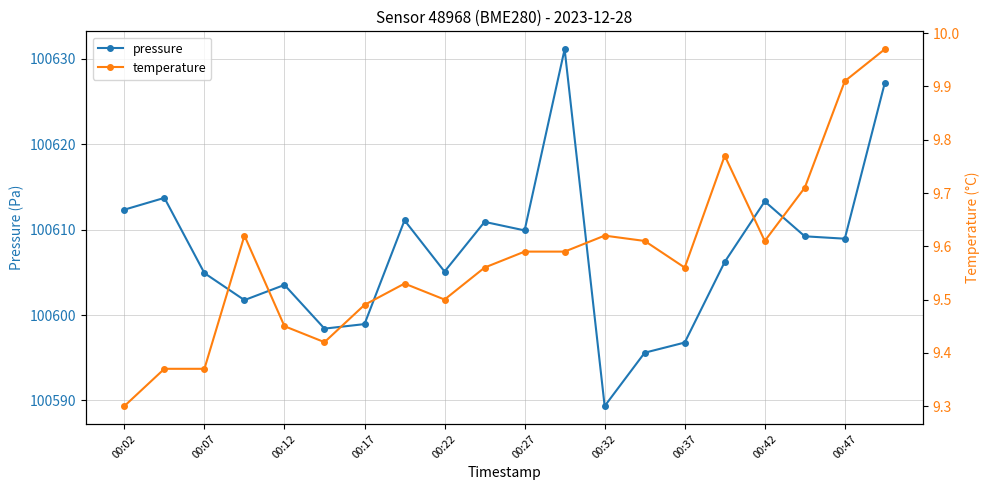

Which label corresponds to the smallest value in the chart?

00:02